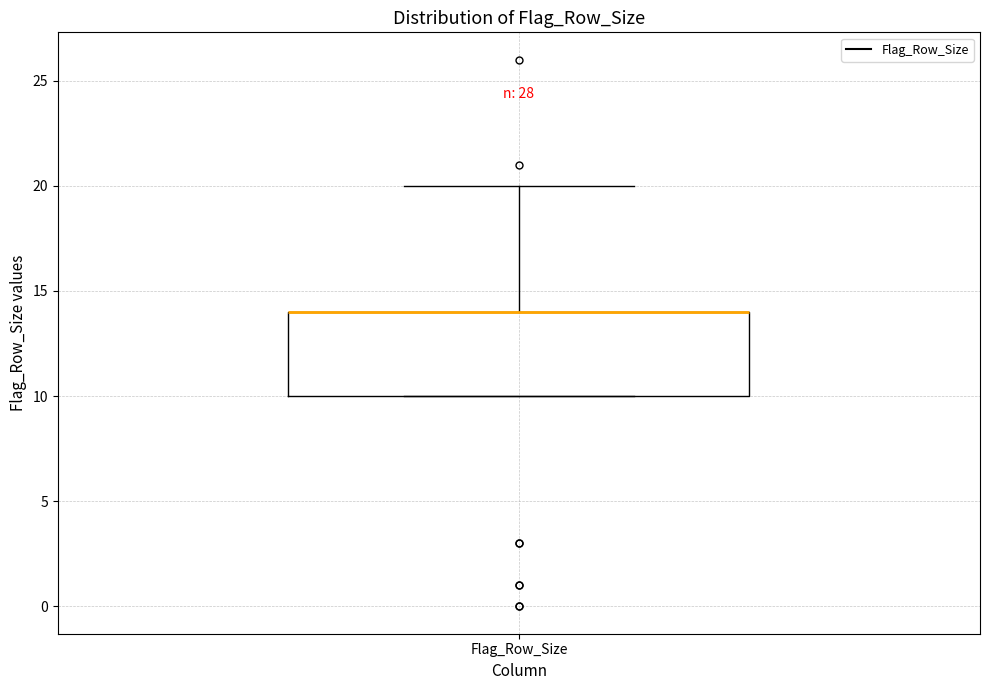

Where is the upper edge of the box for Flag_Row_Size on the y-axis? The values are not printed on the chart, so give them approximately, as read against the axis.

14